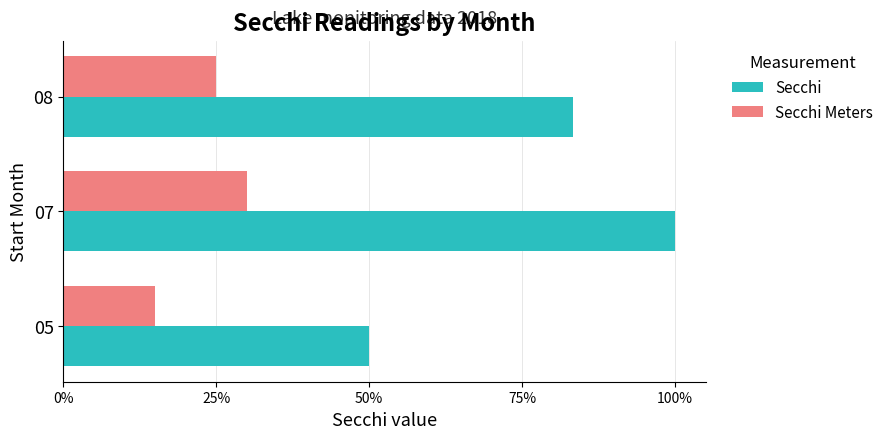

What are all the series names shown in the legend?

Secchi, Secchi Meters